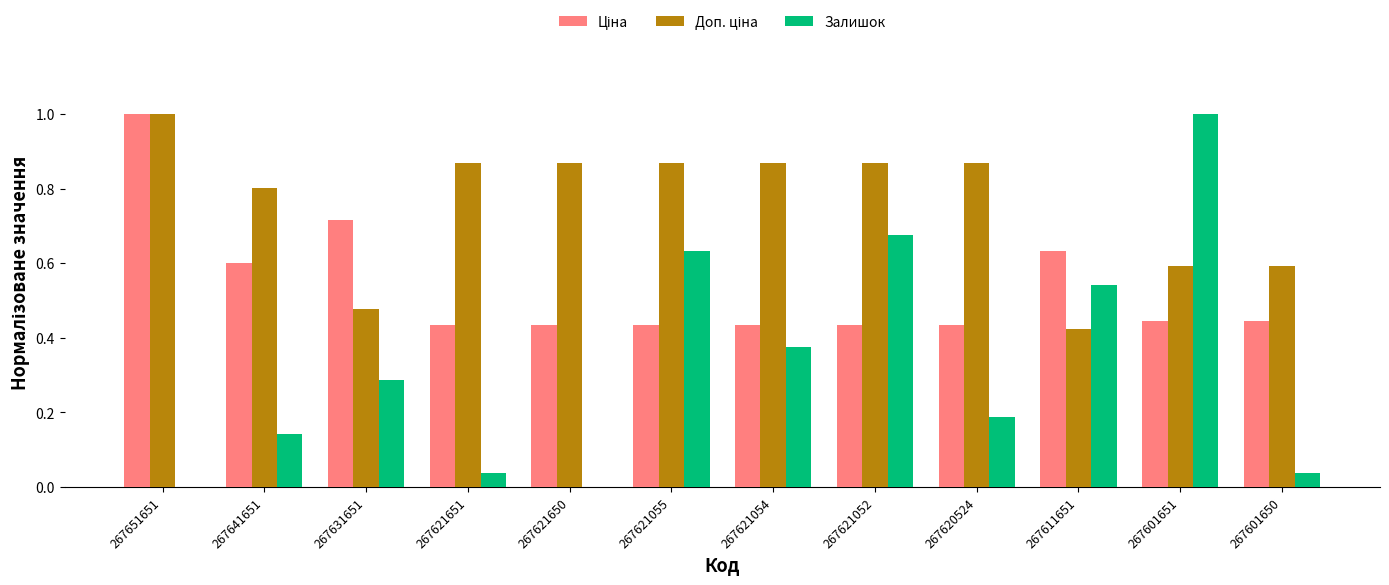

What is the approximate value of Залишок at 267601651?

1.0